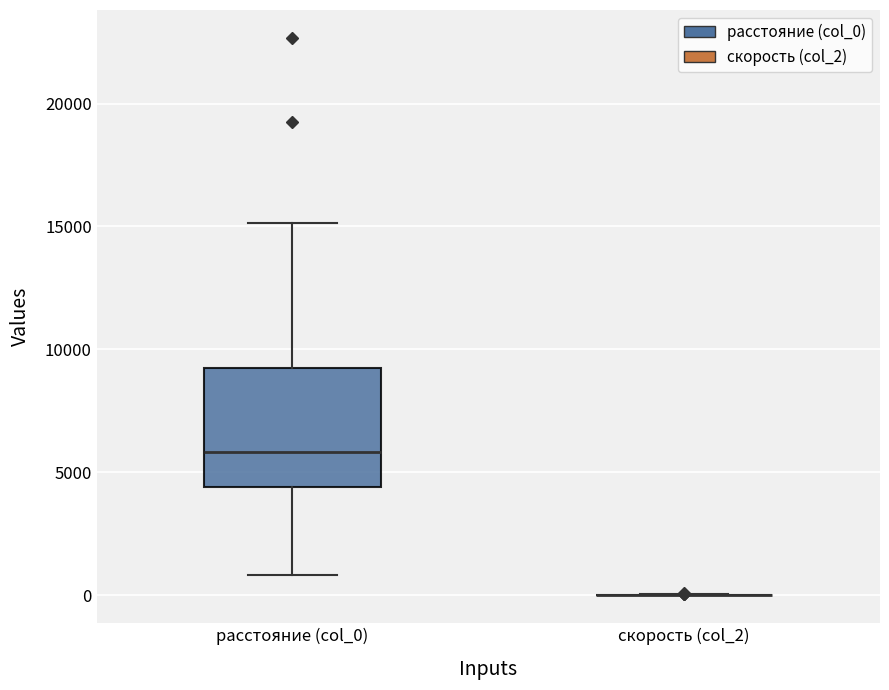

Reading left to right, transcribe this box plot: for each box, give where its median line is, the range the box spans, and where its two whiskers end, as read against the y-axis. The values are not printed on the chart, so give them approximately, as read against the axis.

расстояние (col_0): median 6000, box 4500 to 9000, whiskers 1000 to 15000
скорость (col_2): box collapsed to a line at 0, whiskers 0 to 0